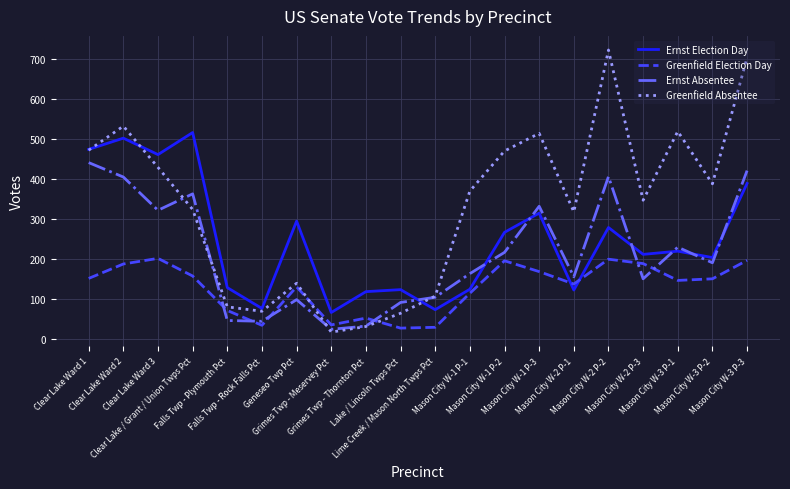

Which series ends up on top after the final intersection of Greenfield Election Day and Ernst Absentee?

Ernst Absentee